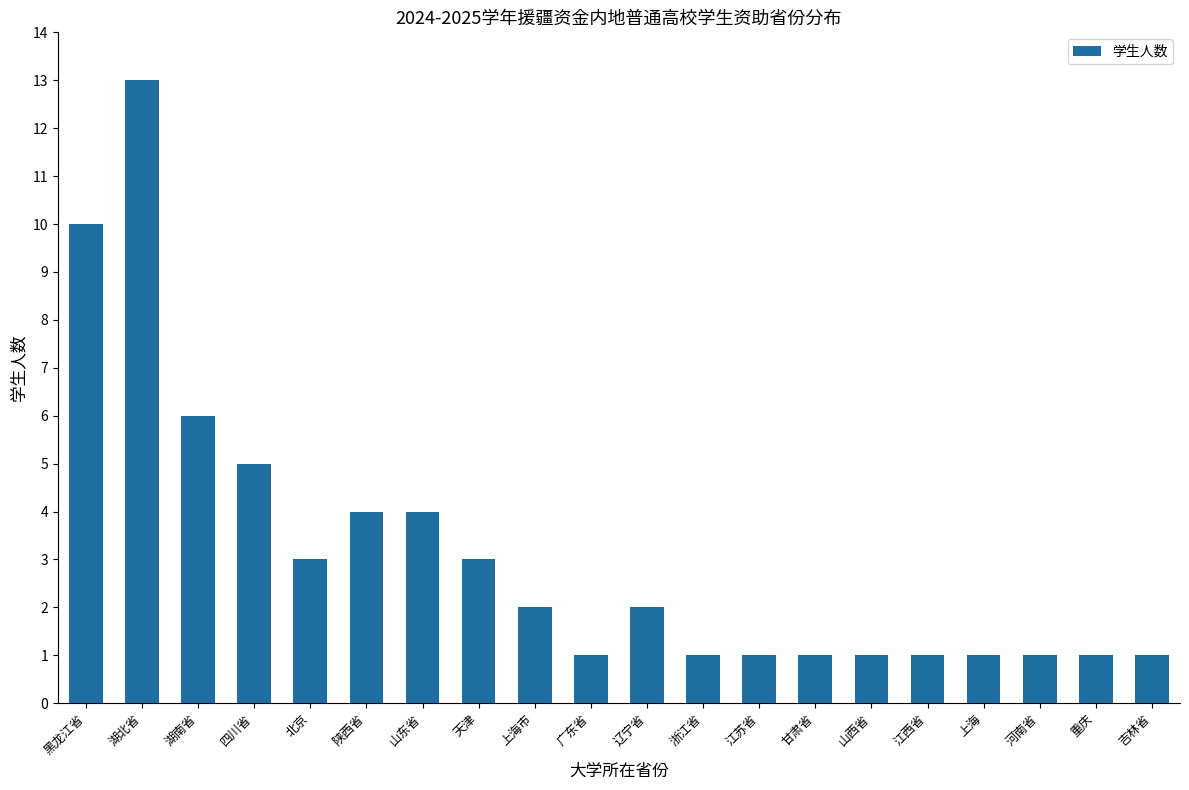

What is the difference between the second highest and minimum values?

9